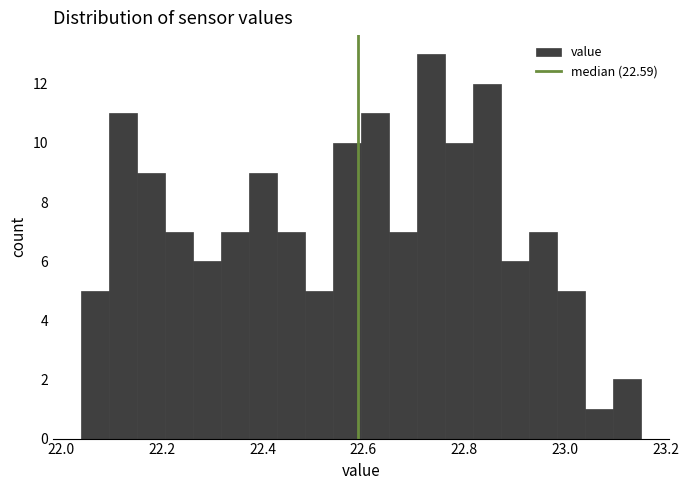

Read against the x-axis, roughly where is the centre of the tallest bar?

22.74